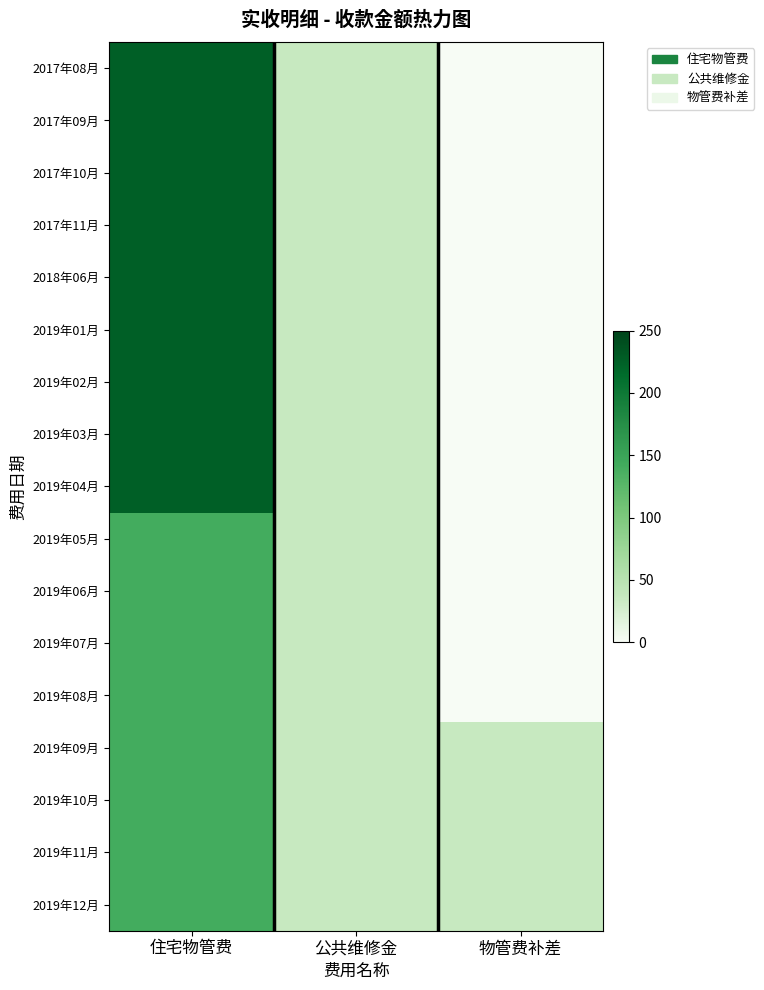

What is the maximum value shown in the chart?

225.8